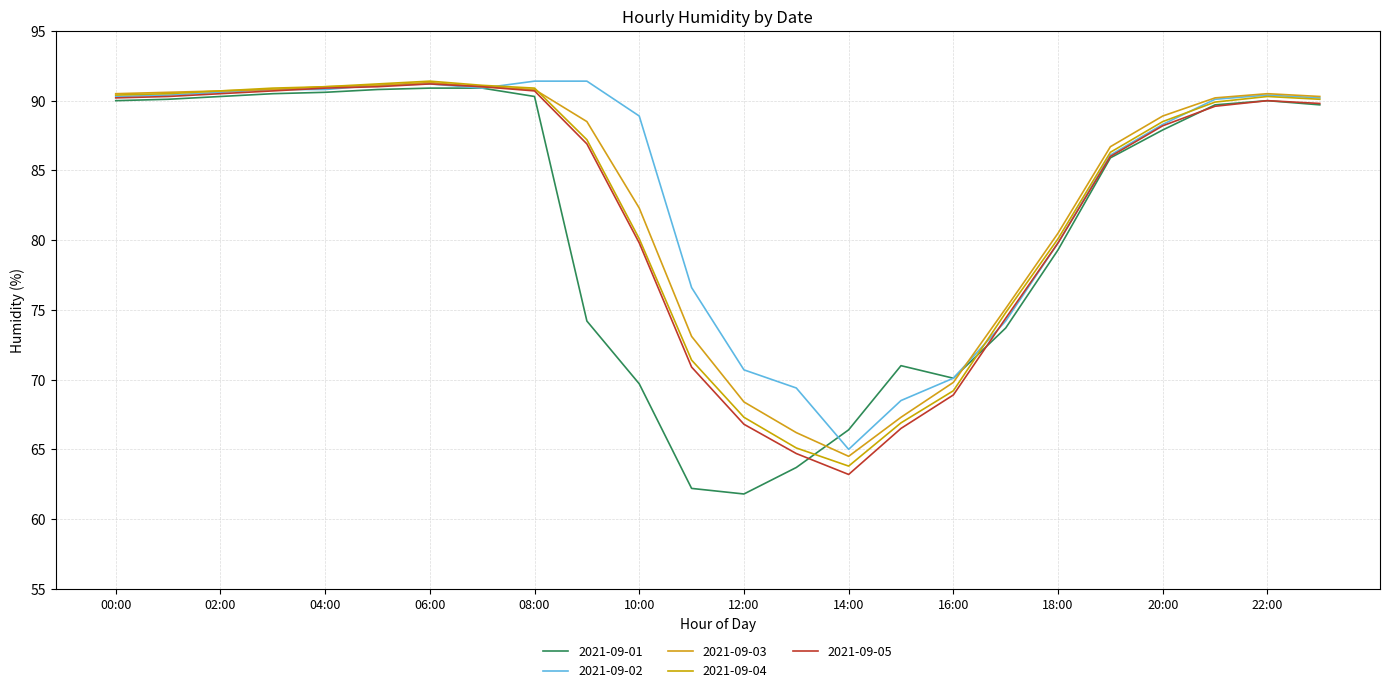

At which category does the chart reach its peak across all series?

08:00